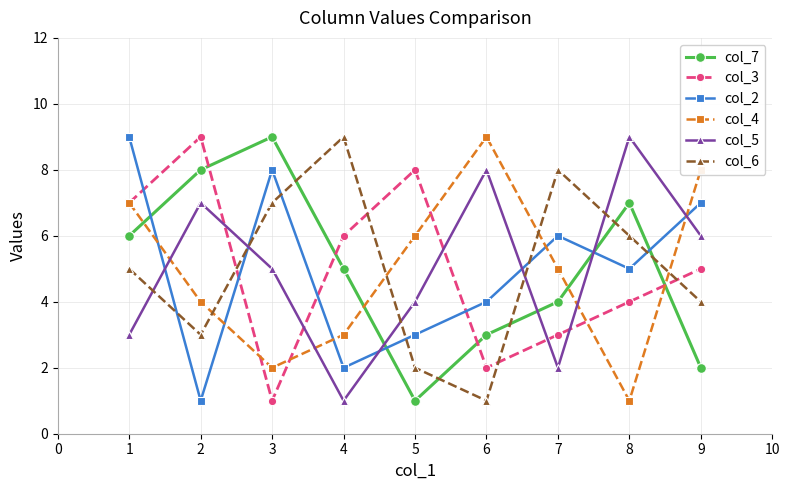

Is this an area chart (filled region under the line)?

No